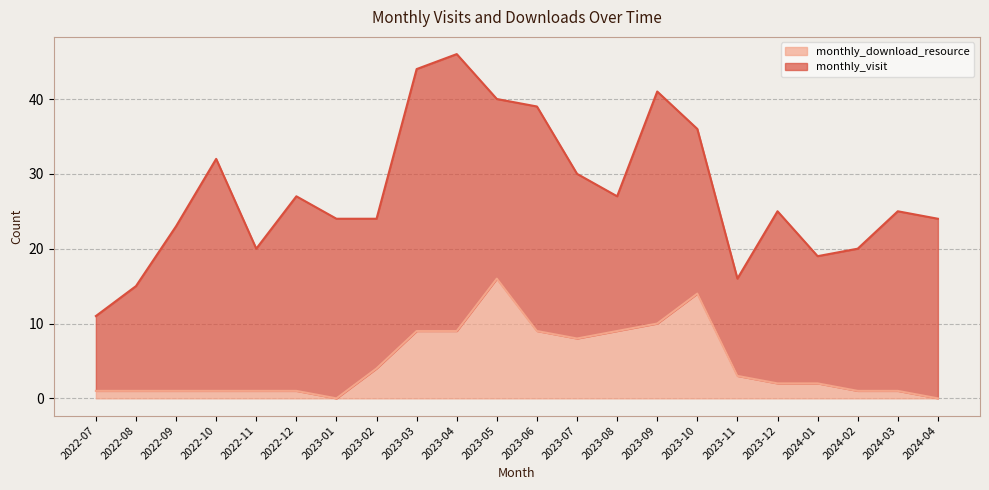

Rank the categories by value from highest to lowest.

2023-05, 2023-10, 2023-09, 2023-03, 2023-04, 2023-06, 2023-08, 2023-07, 2023-02, 2023-11, 2023-12, 2024-01, 2022-07, 2022-08, 2022-09, 2022-10, 2022-11, 2022-12, 2024-02, 2024-03, 2023-01, 2024-04